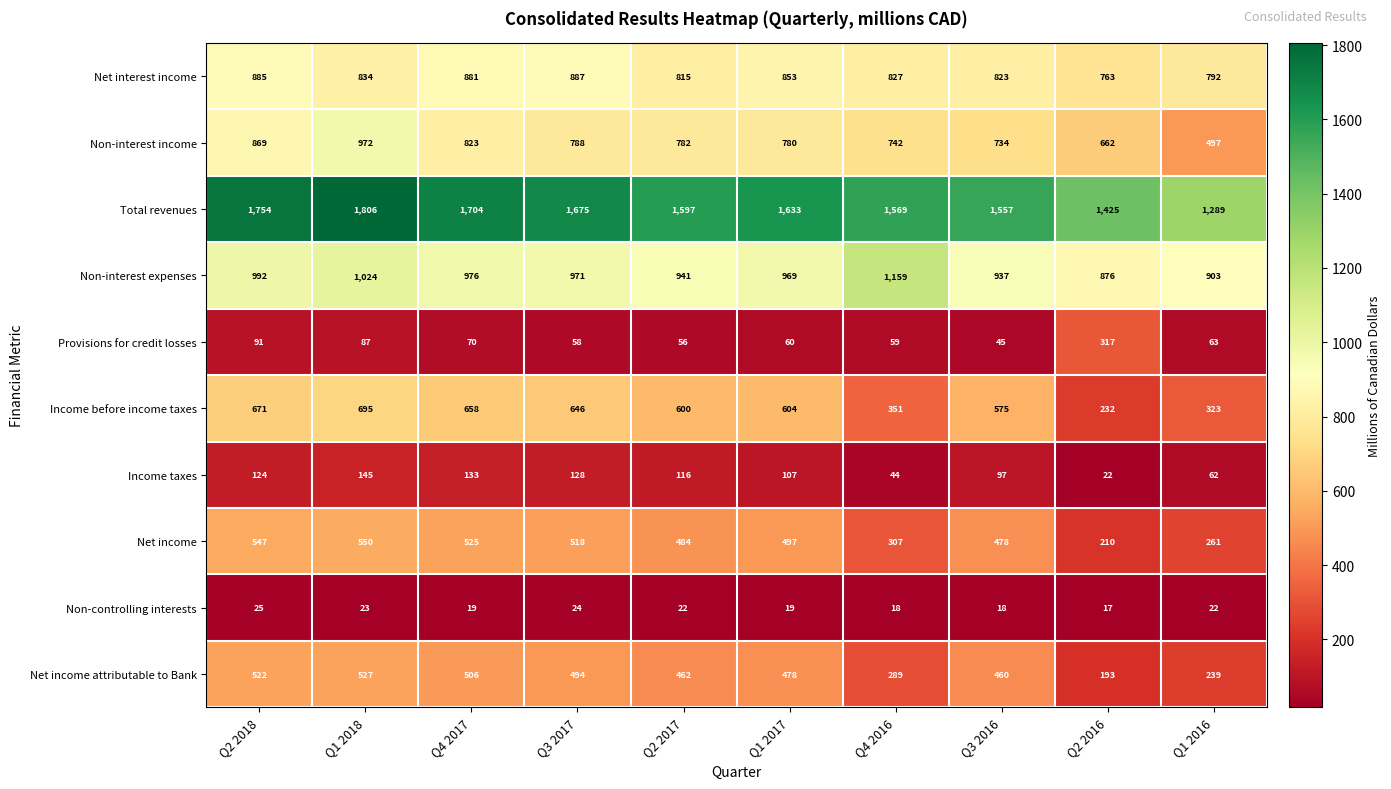

Between Q2 2018 and Q1 2017, which series saw the biggest shift?

Total revenues